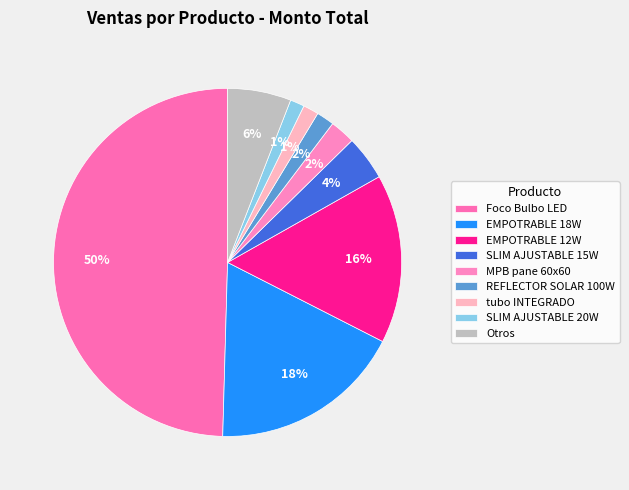

How many segments does this pie chart have?

9